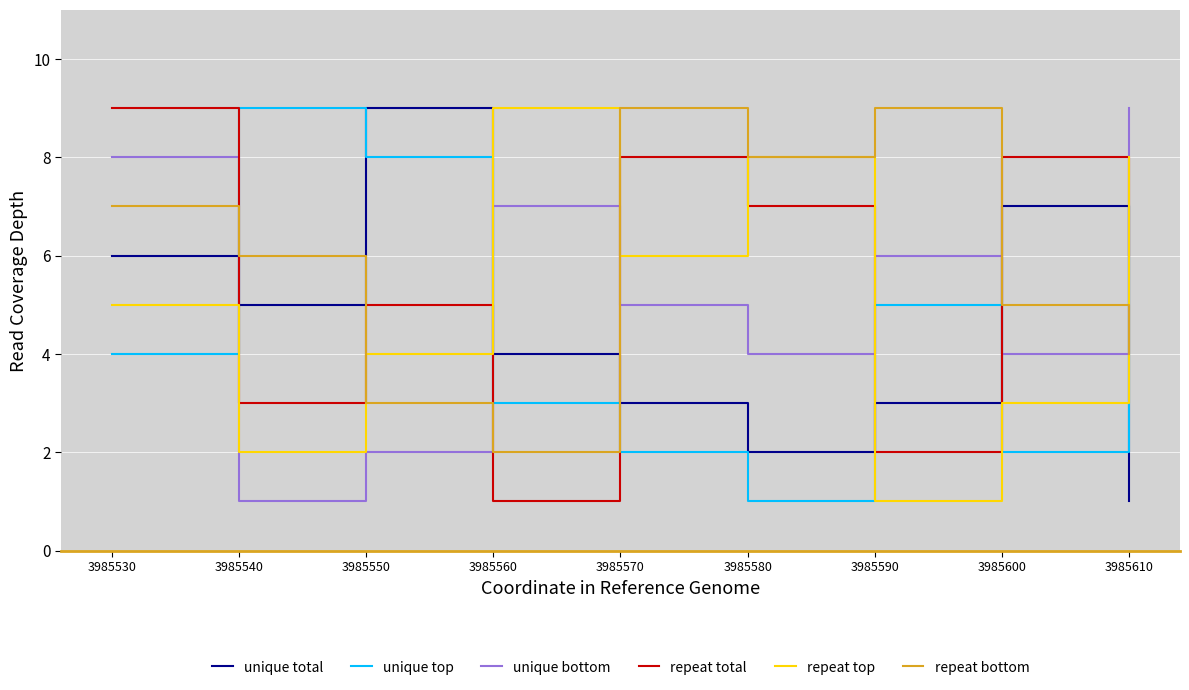

What is the spread (max minus min) of values at 3985610?

8